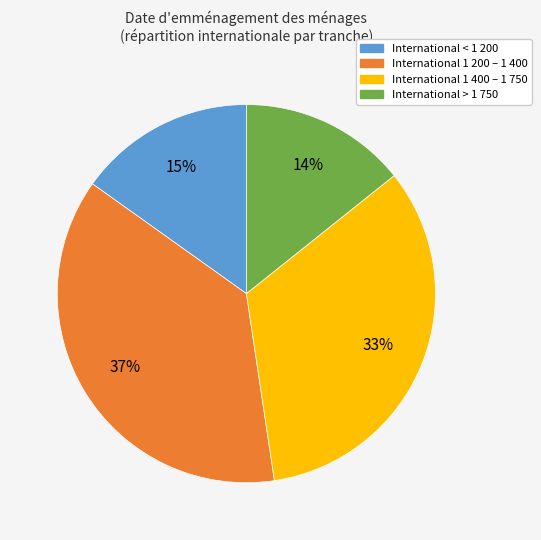

Combined, do International < 1 200 and International 1 400 – 1 750 account for over 50%?

No